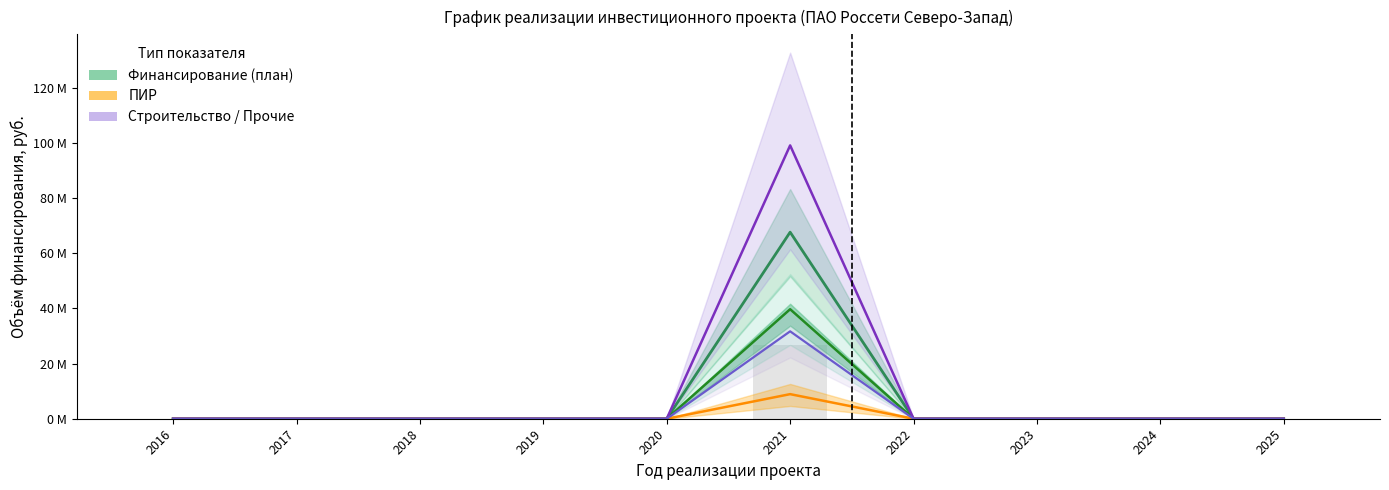

Rank the categories by Прочие затраты value from lowest to highest.

2016, 2017, 2018, 2019, 2020, 2022, 2023, 2024, 2025, 2021